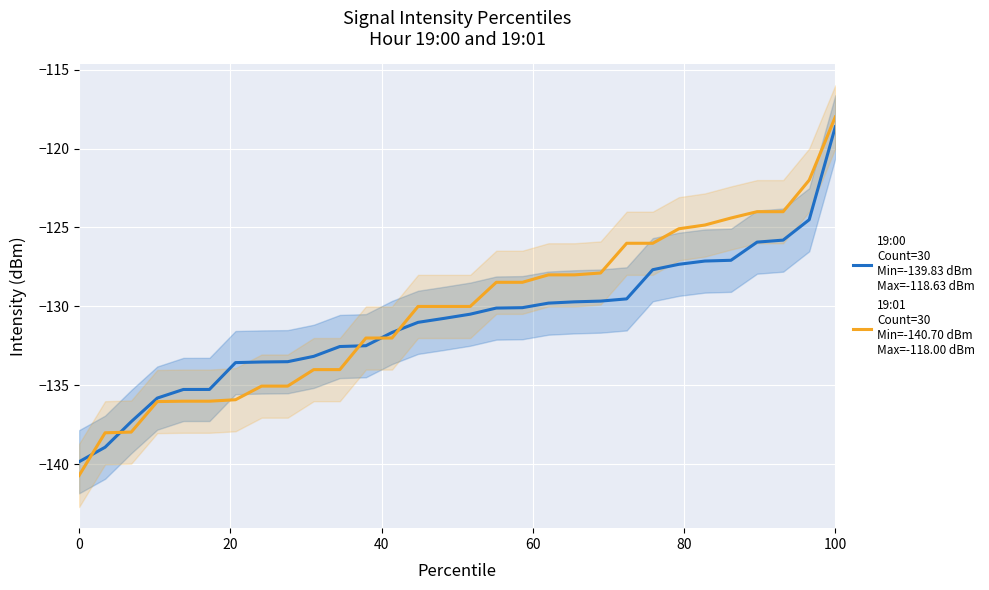

At which category is the sum across all series the highest?

100